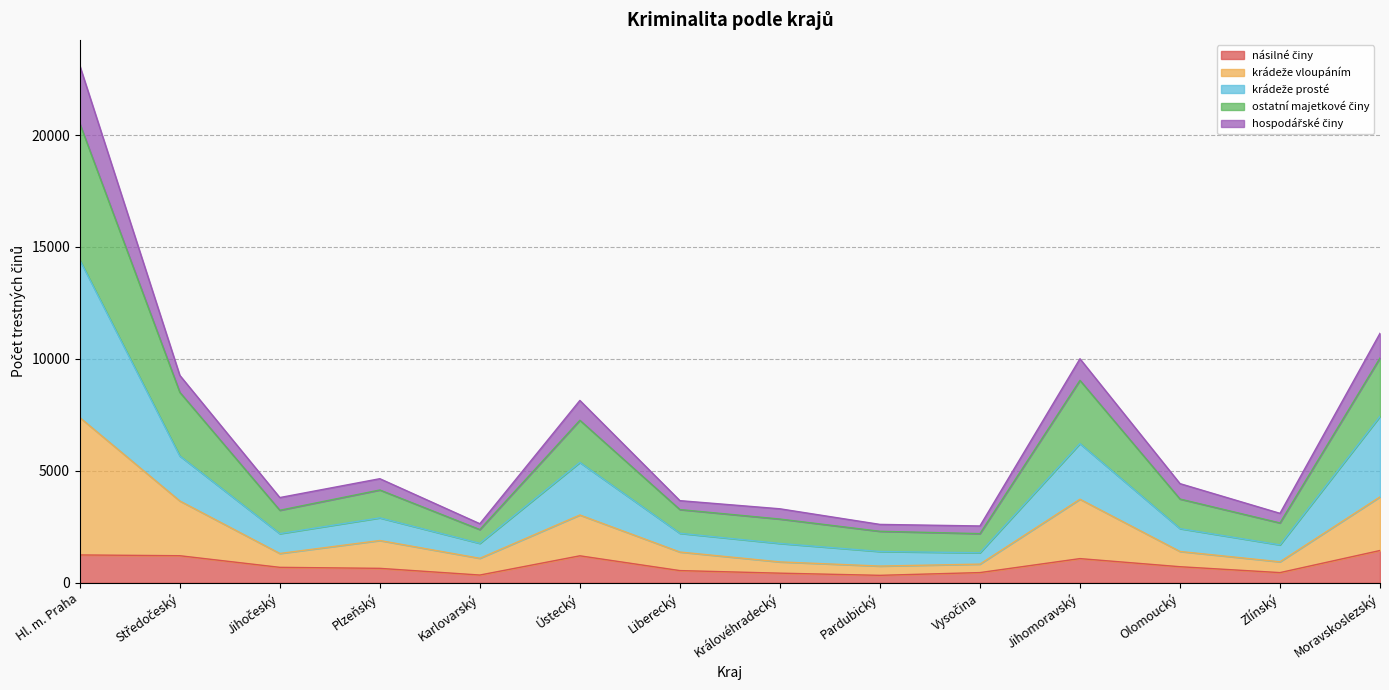

Is it true that krádeže prosté equals 1274 at Jihočeský?

False